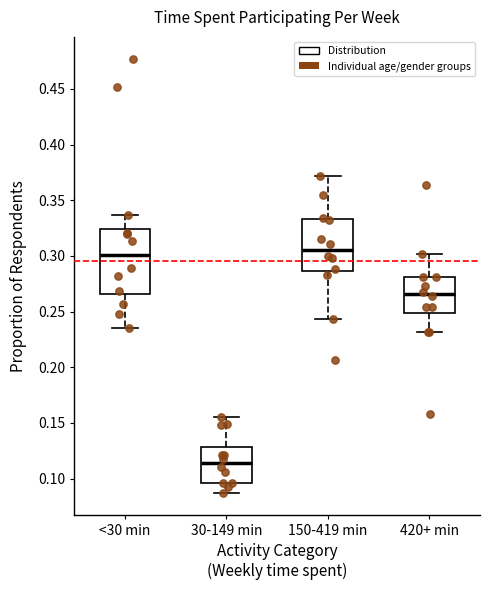

Reading left to right, transcribe this box plot: for each box, give where its median line is, the range the box spans, and where its two whiskers end, as read against the y-axis. The values are not printed on the chart, so give them approximately, as read against the axis.

<30 min: median 0.300, box 0.265 to 0.325, whiskers 0.235 to 0.335
30-149 min: median 0.115, box 0.095 to 0.130, whiskers 0.085 to 0.155
150-419 min: median 0.305, box 0.285 to 0.335, whiskers 0.245 to 0.370
420+ min: median 0.265, box 0.250 to 0.280, whiskers 0.230 to 0.300